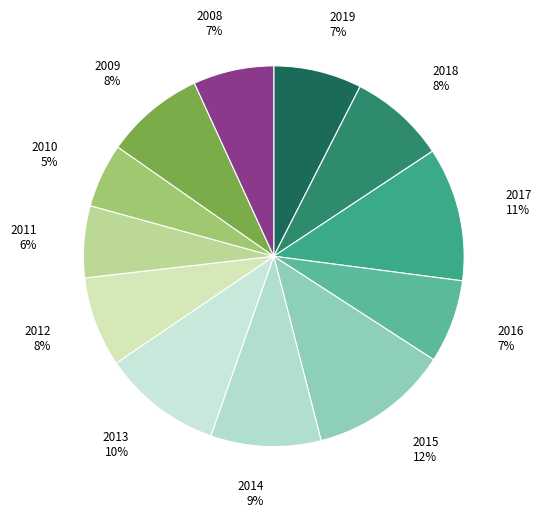

Which category has the smallest portion of the pie?

2010